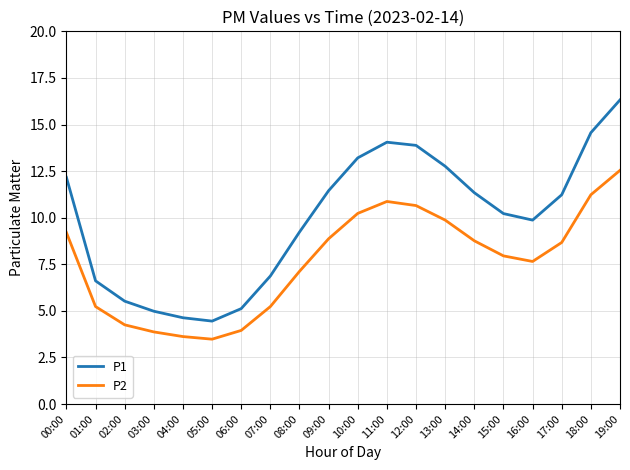

The P2 series shows 3.9 at 03:00. True or false?

True